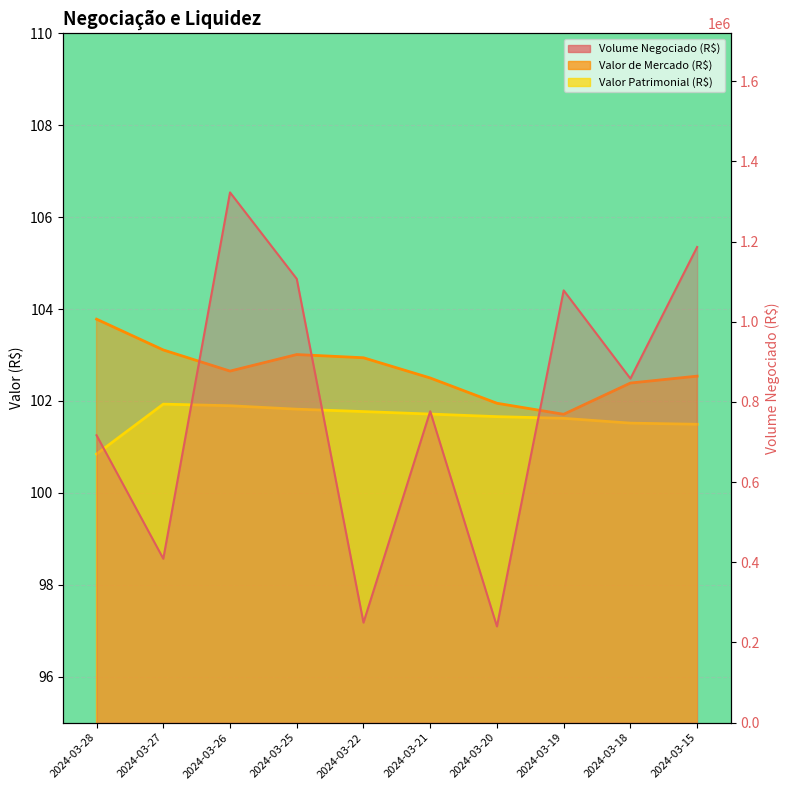

How many series are shown in this chart?

3